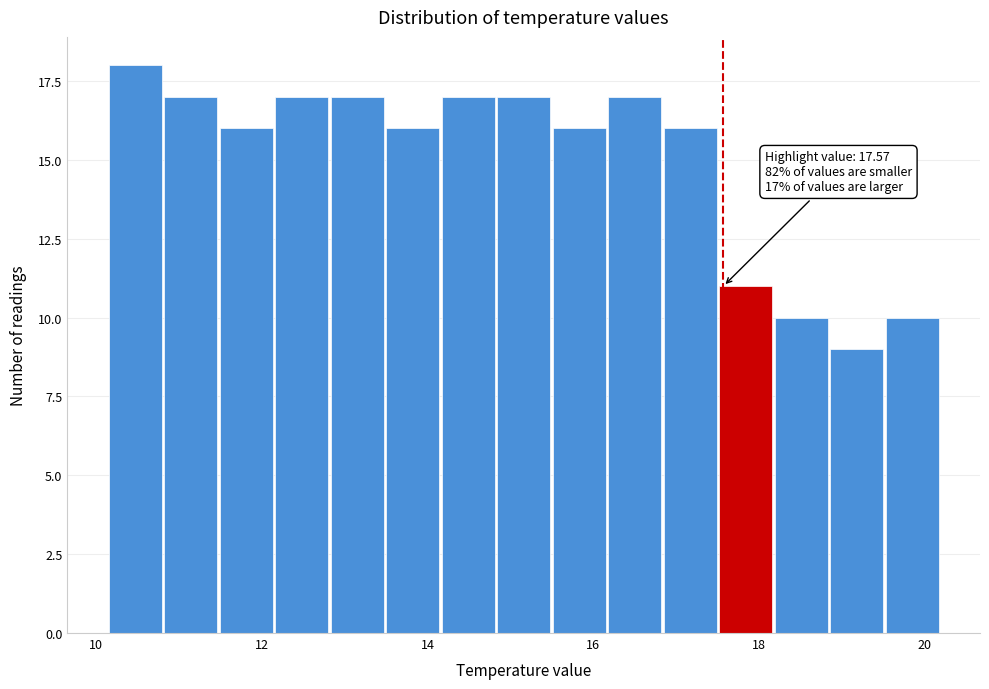

Around what value on the x-axis is the tallest bar? Give the approximate position of its centre, as read against the axis.

10.4